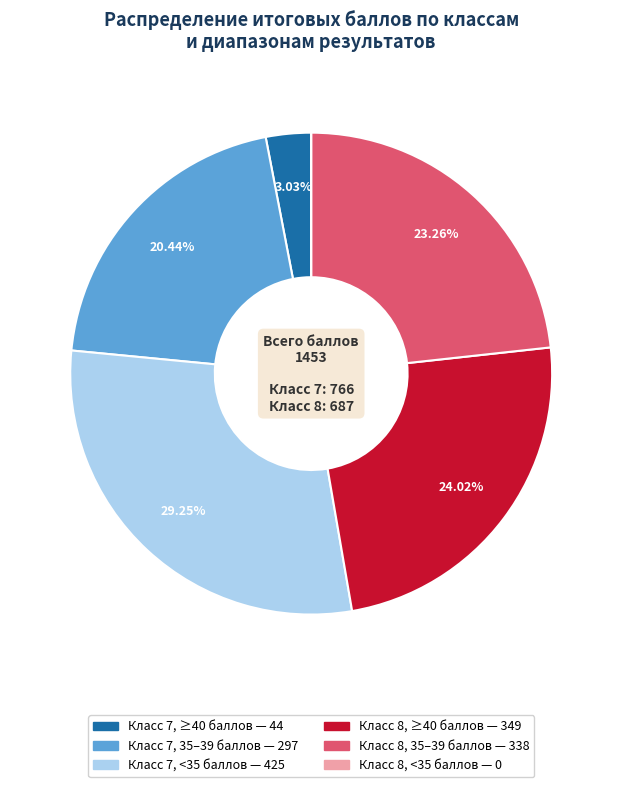

Does any single category account for the majority?

No